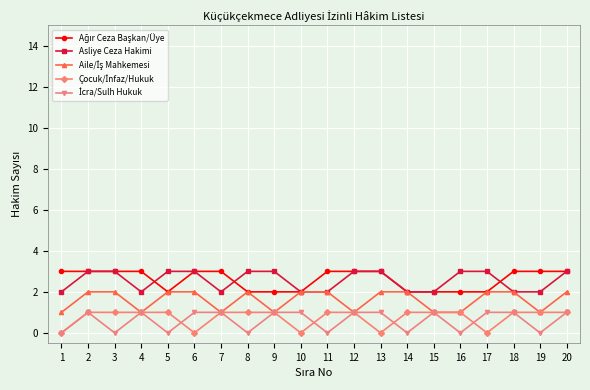

True or false: Asliye Ceza Hakimi has a value of 3 at 19.

False